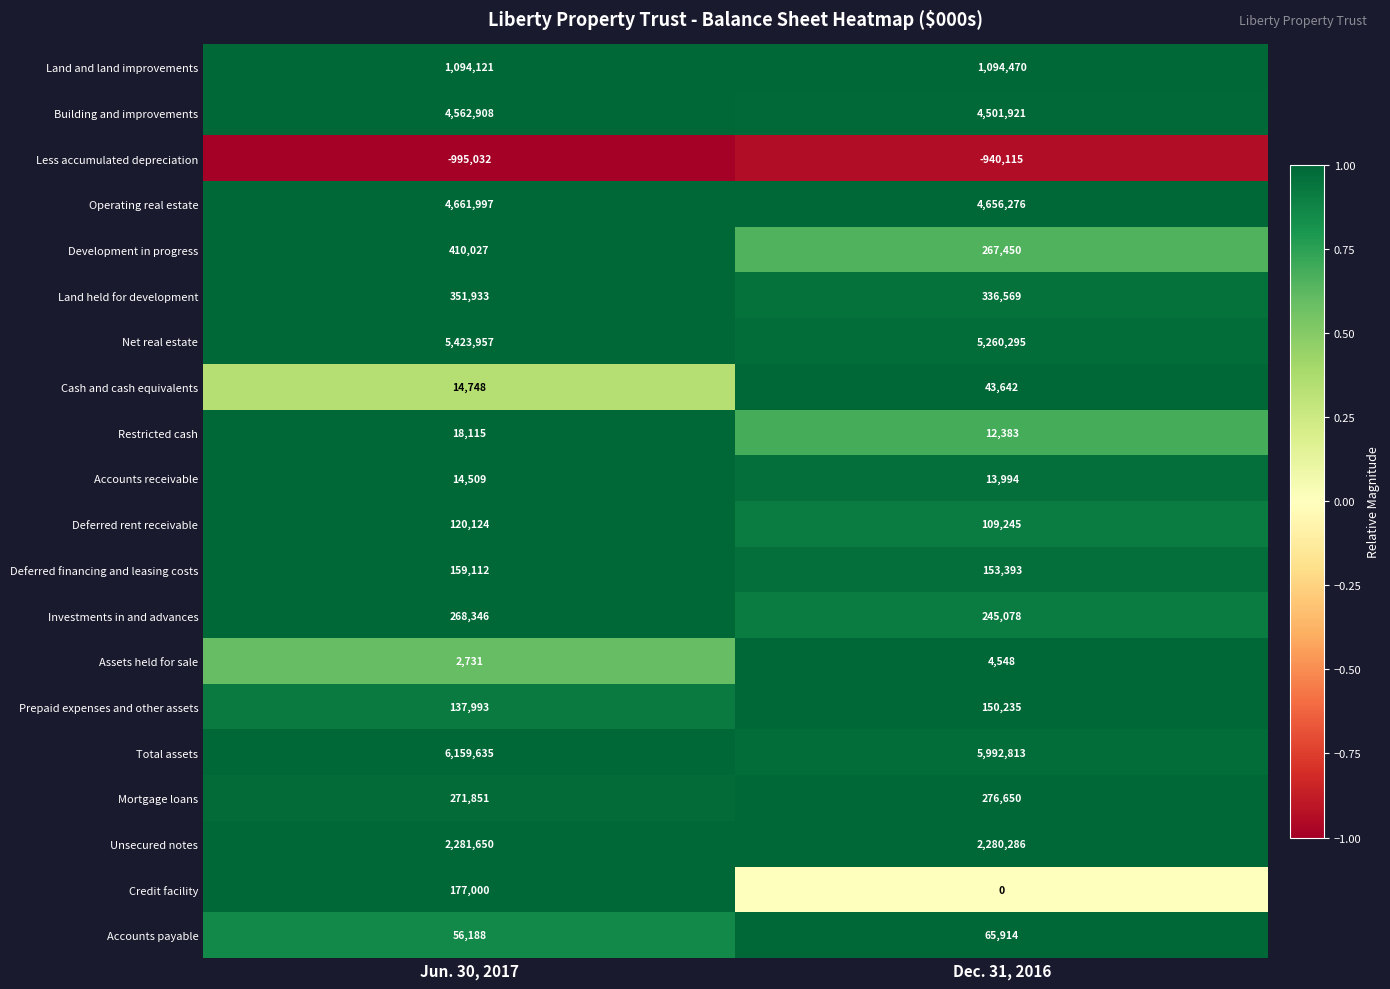

Which series has the largest total across all categories?

Total assets